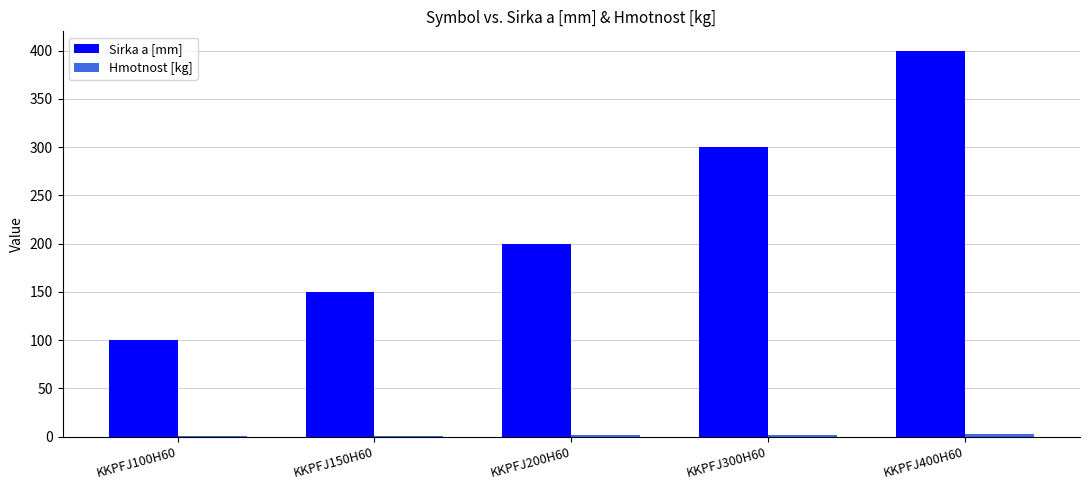

At which category is the sum across all series the highest?

KKPFJ400H60